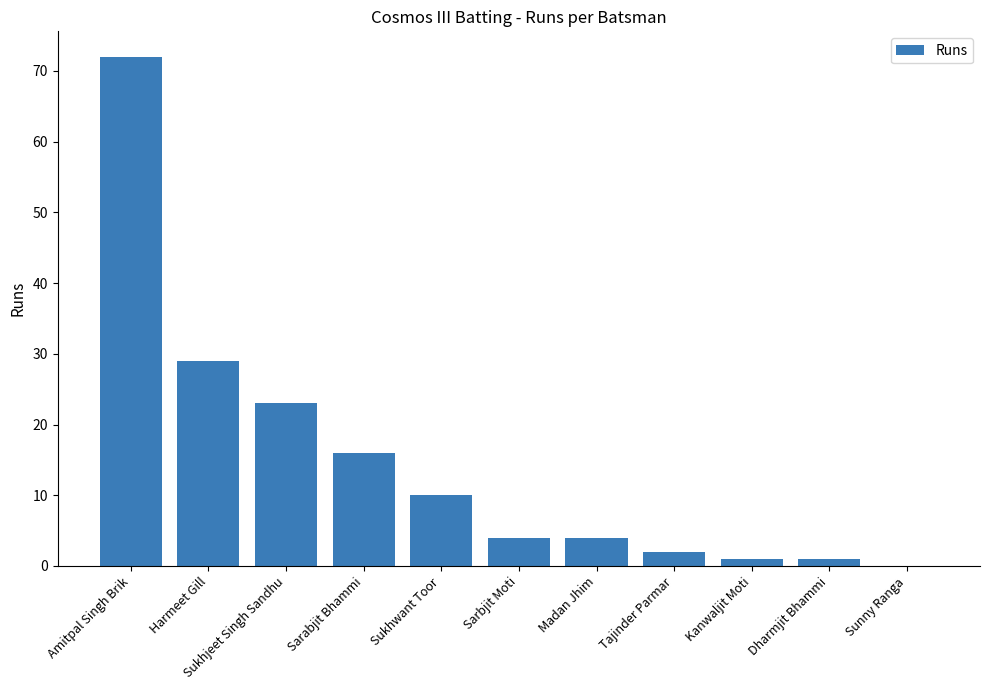

Is it true that the value at Harmeet Gill is 46?

False